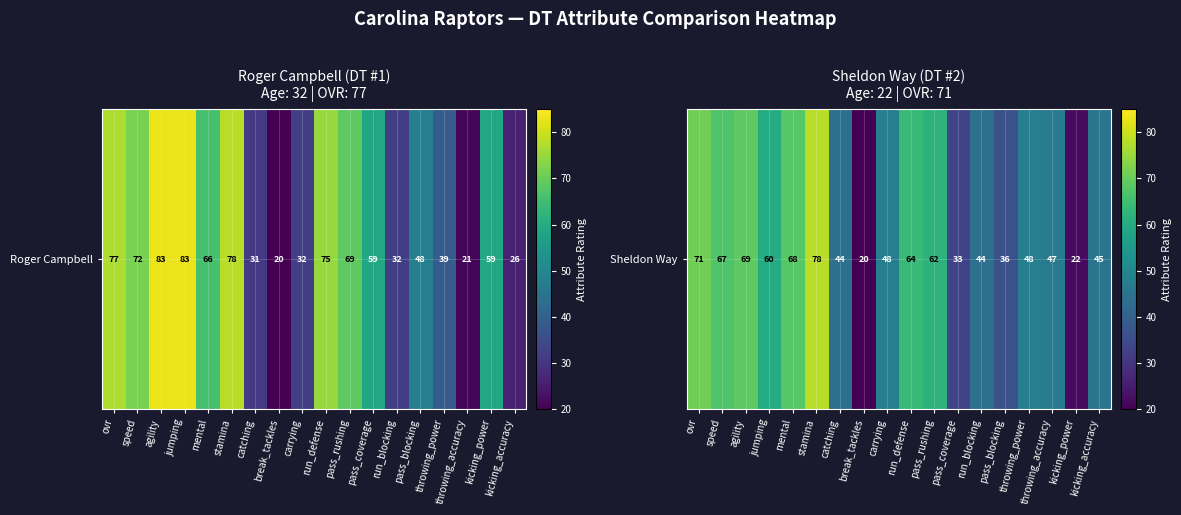

Is it true that the value at run_blocking is 27?

False